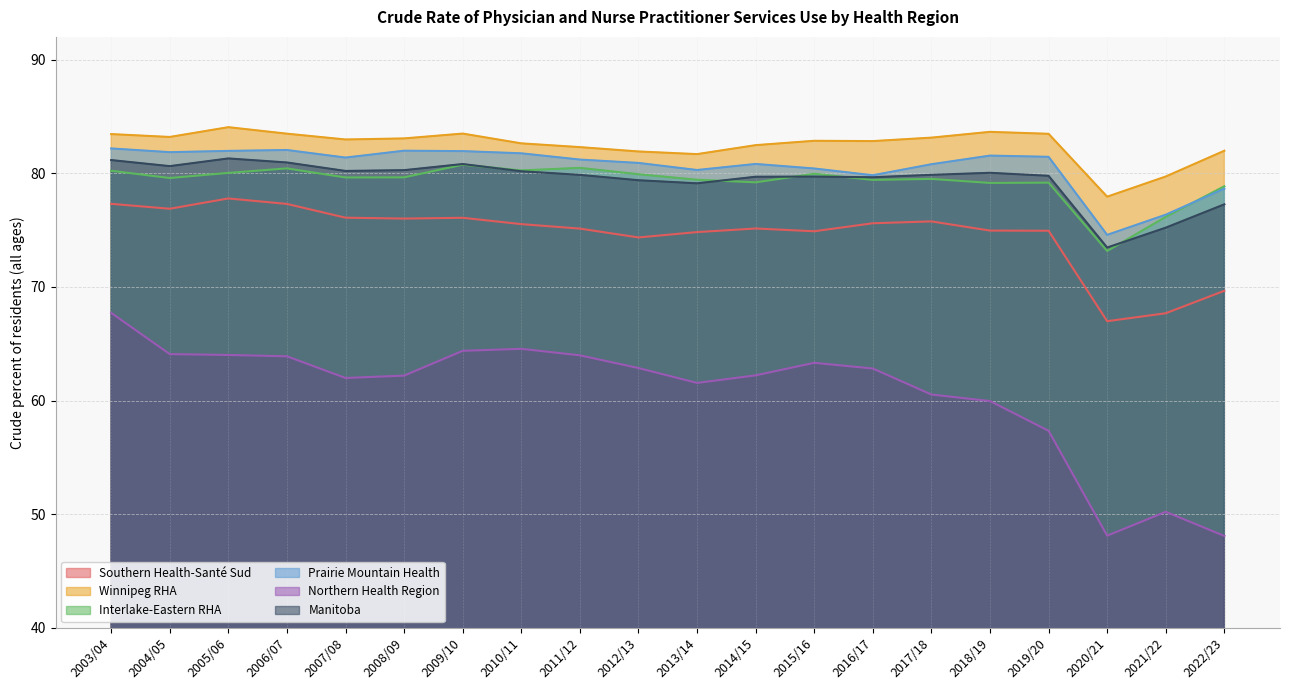

What is the sum of the Manitoba values at 2005/06 and 2014/15?

161.0